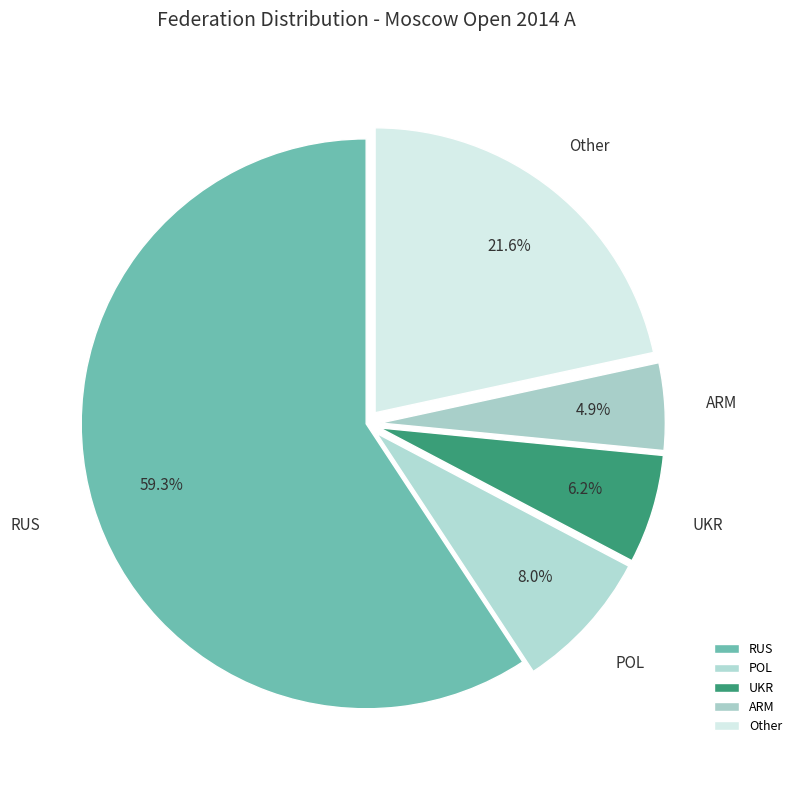

How many segments does this pie chart have?

5